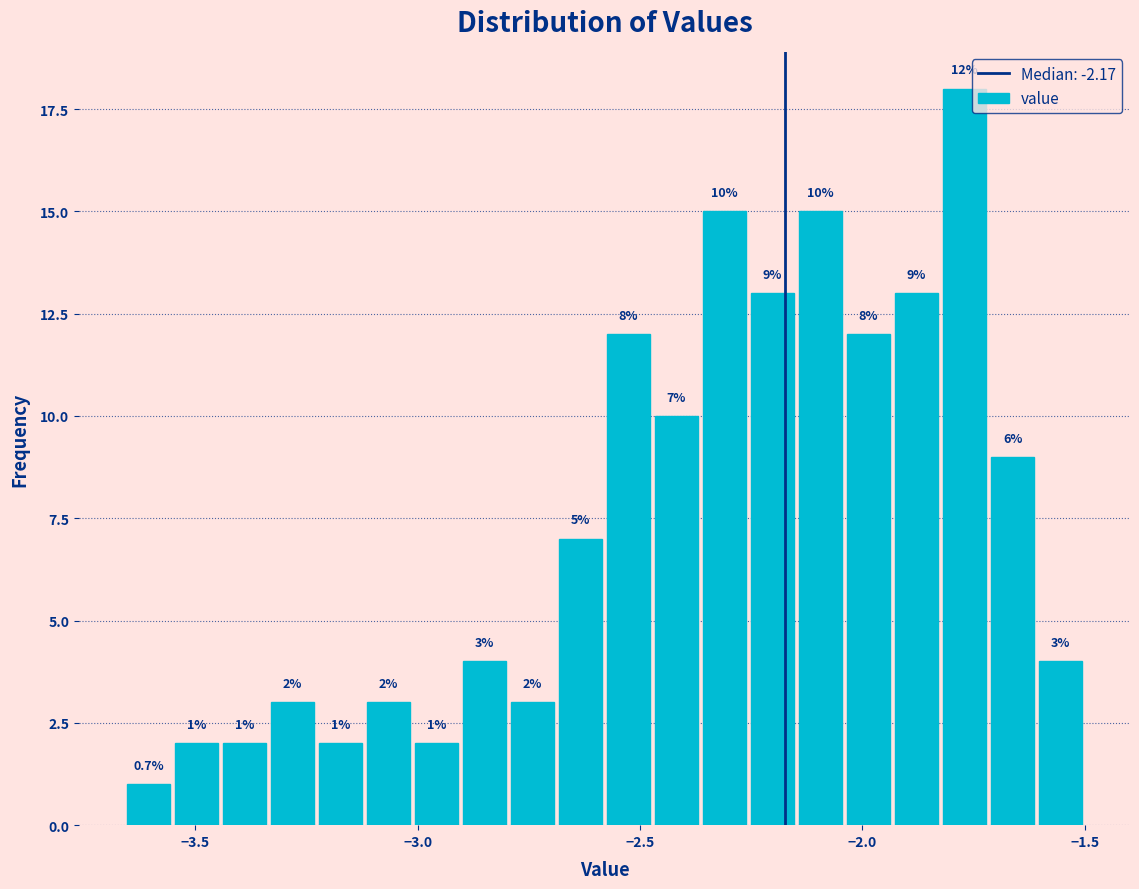

Around what value on the x-axis is the tallest bar? Give the approximate position of its centre, as read against the axis.

-1.75